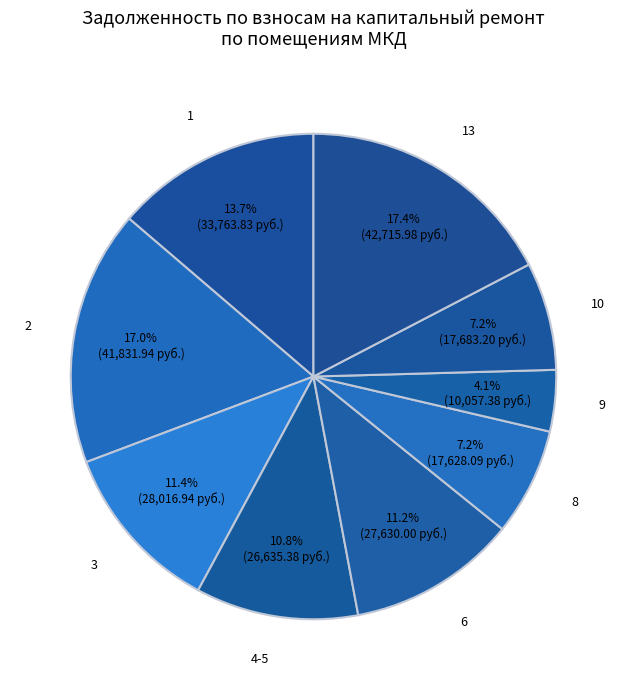

What percentage is NOT represented by 13?

82.6%